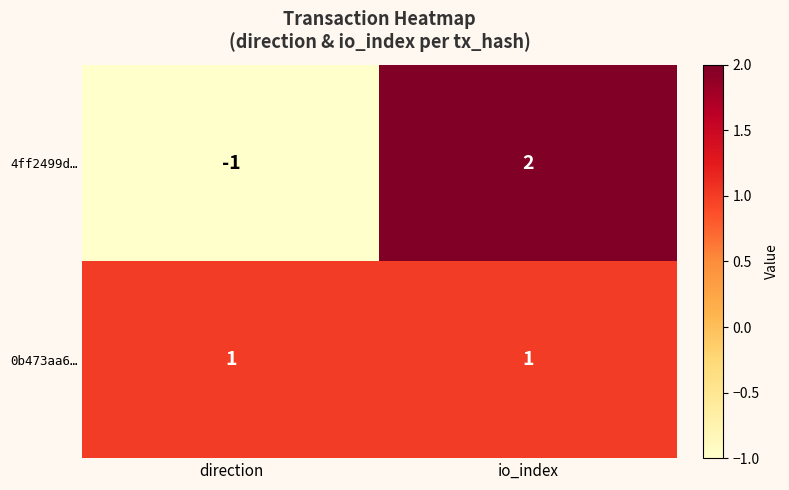

Which series has the widest spread of values?

4ff2499d…